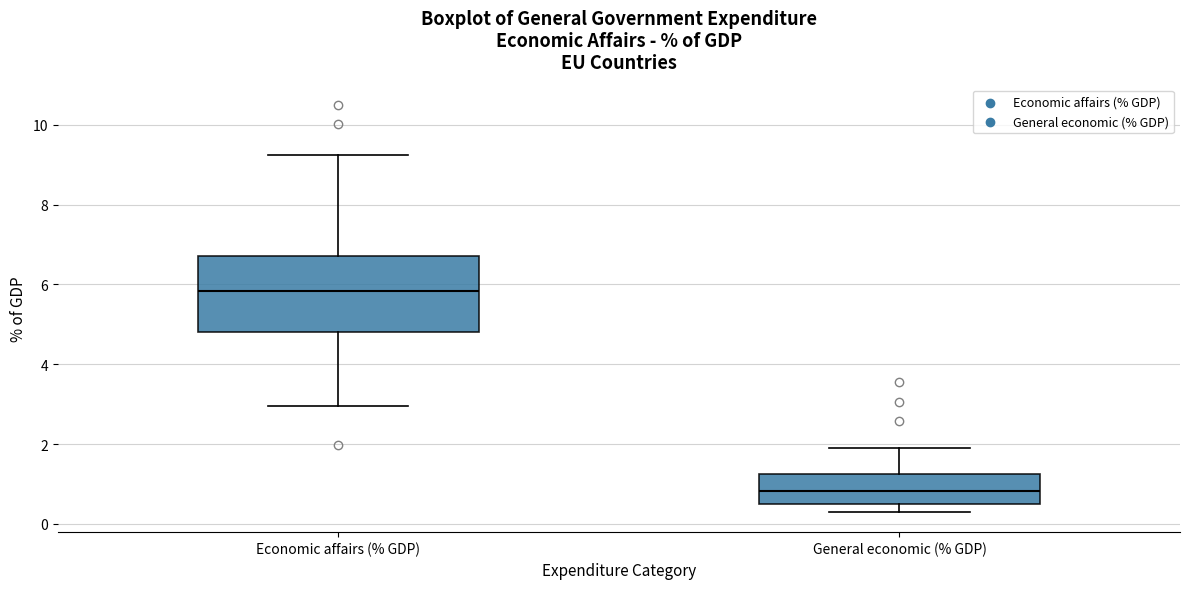

Which box is the tallest, from its lower edge to its upper edge?

Economic affairs (% GDP)